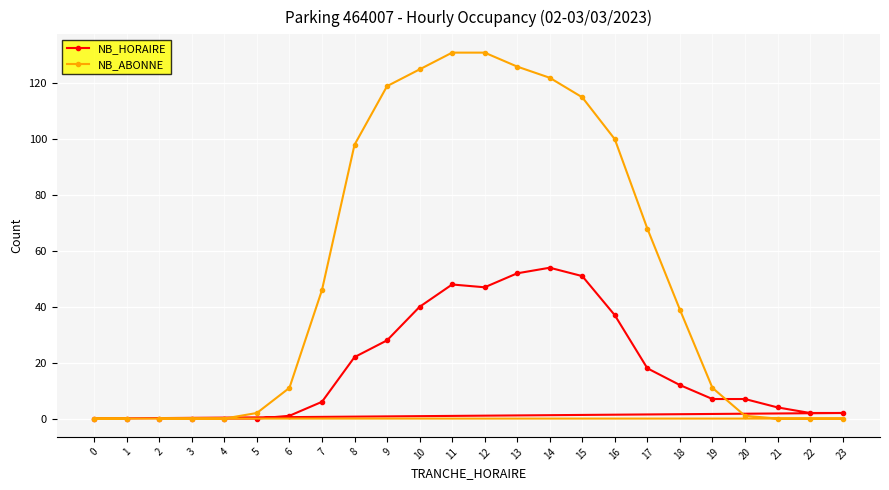

List the labels in order of NB_ABONNE value, largest first.

11, 12, 13, 10, 14, 9, 15, 16, 8, 17, 7, 18, 6, 19, 5, 20, 2, 3, 4, 21, 22, 23, 0, 1